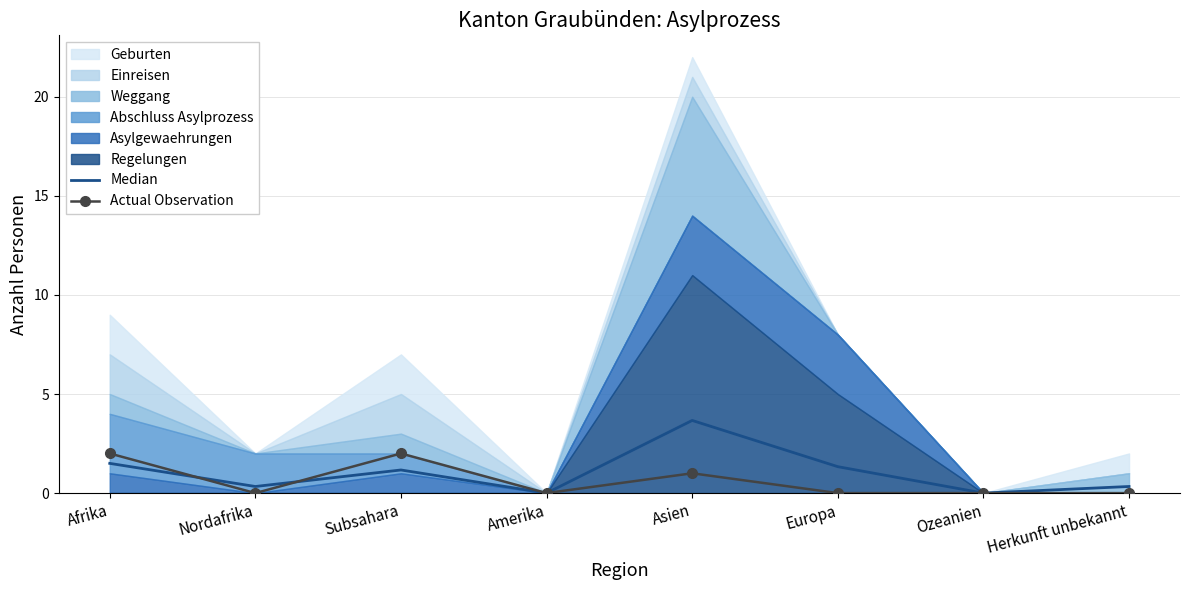

What is the difference between the Actual Observation values at Herkunft unbekannt and Subsahara?

2.0